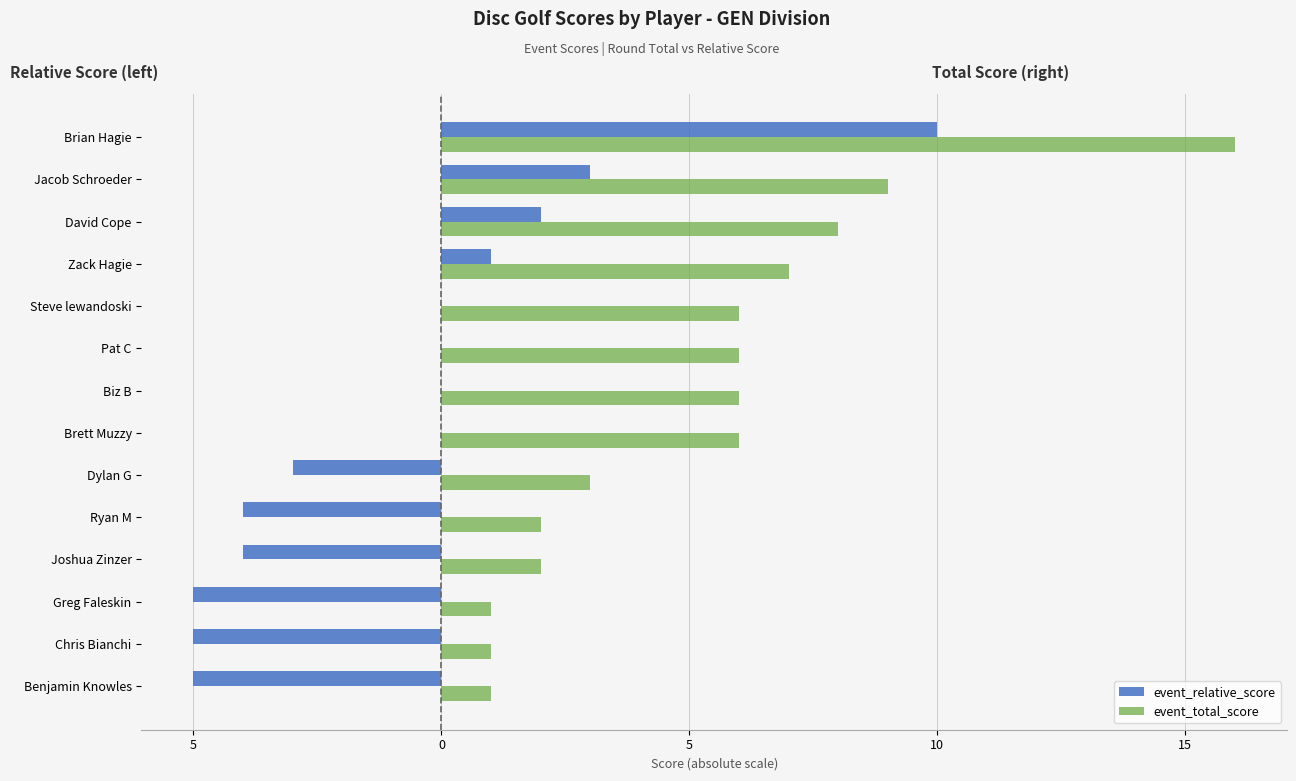

Reading left to right, transcribe all the data shown in this chart.

event_relative_score: -5	-5	-5	-4	-4	-3	0	0	0	0	1	2	3	10
event_total_score: 1	1	1	2	2	3	6	6	6	6	7	8	9	16